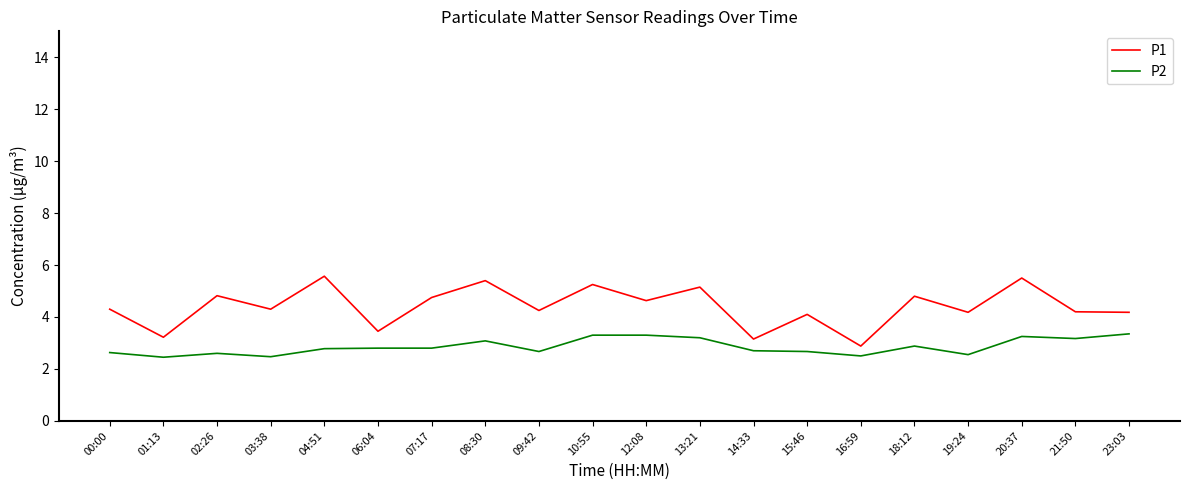

How many series are shown in this chart?

2